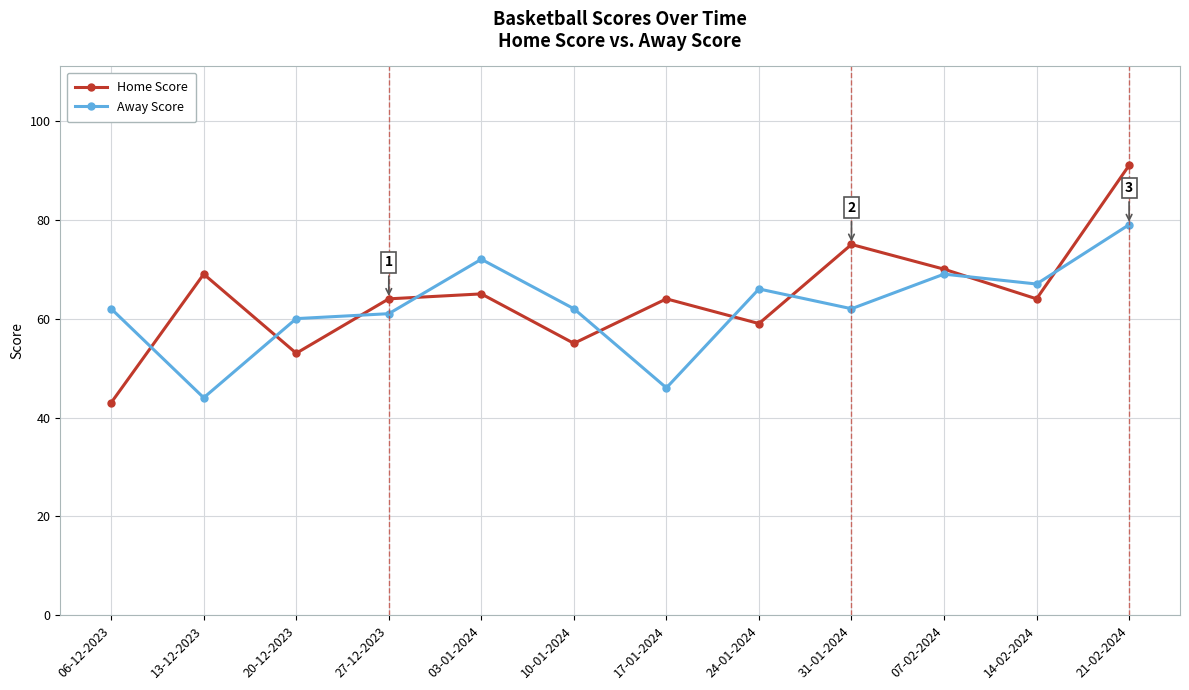

Reading left to right, transcribe all the data shown in this chart.

Home Score: 43	69	53	64	65	55	64	59	75	70	64	91
Away Score: 62	44	60	61	72	62	46	66	62	69	67	79